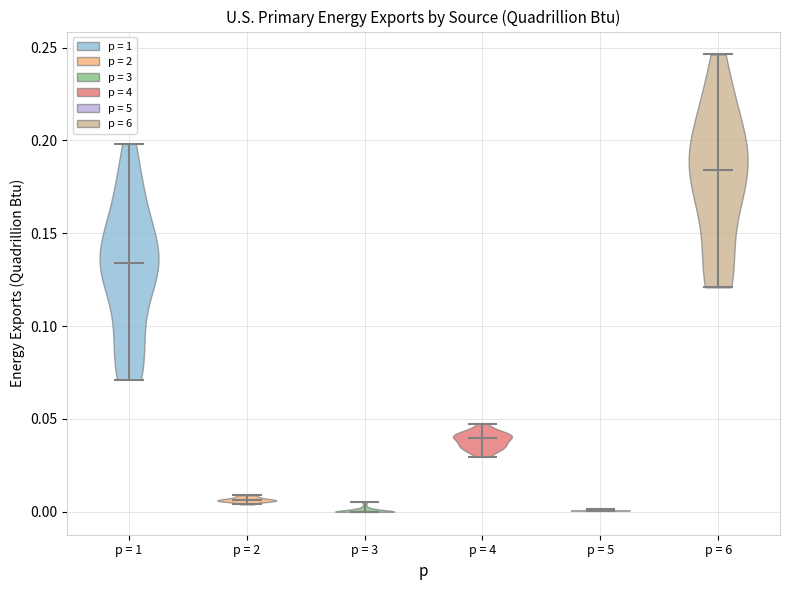

Reading left to right, read every violin against the y-axis: where its median line is, and the lowest and highest points it reaches. The values are not printed on the chart, so give them approximately, as read against the axis.

p = 1: median line 0.135, lowest point 0.070, highest point 0.200
p = 2: median line 0.005, lowest point 0.005, highest point 0.010
p = 3: median line 0.000, lowest point 0.000, highest point 0.005
p = 4: median line 0.040, lowest point 0.030, highest point 0.050
p = 5: median line 0.000, lowest point 0.000, highest point 0.000
p = 6: median line 0.185, lowest point 0.120, highest point 0.245